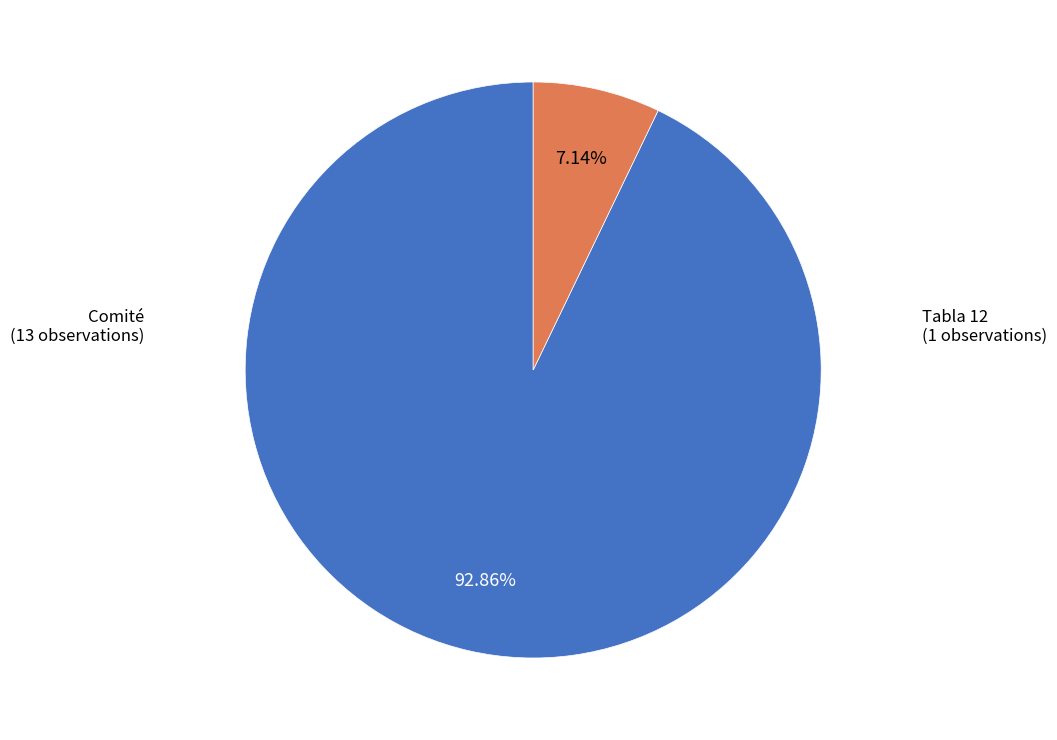

Is there any slice that represents more than half of the pie?

Yes